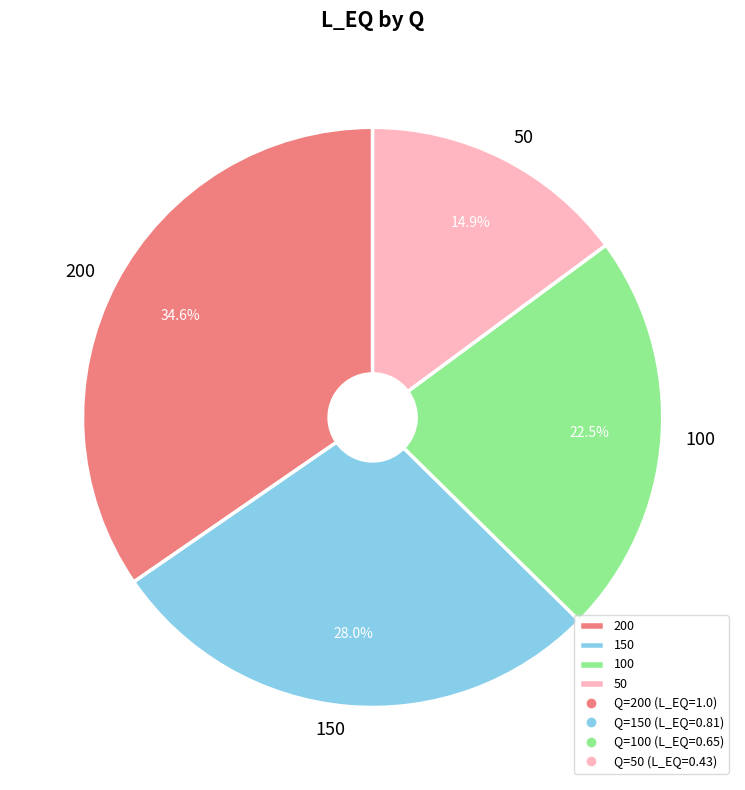

Rank the categories by value from lowest to highest.

50, 100, 150, 200